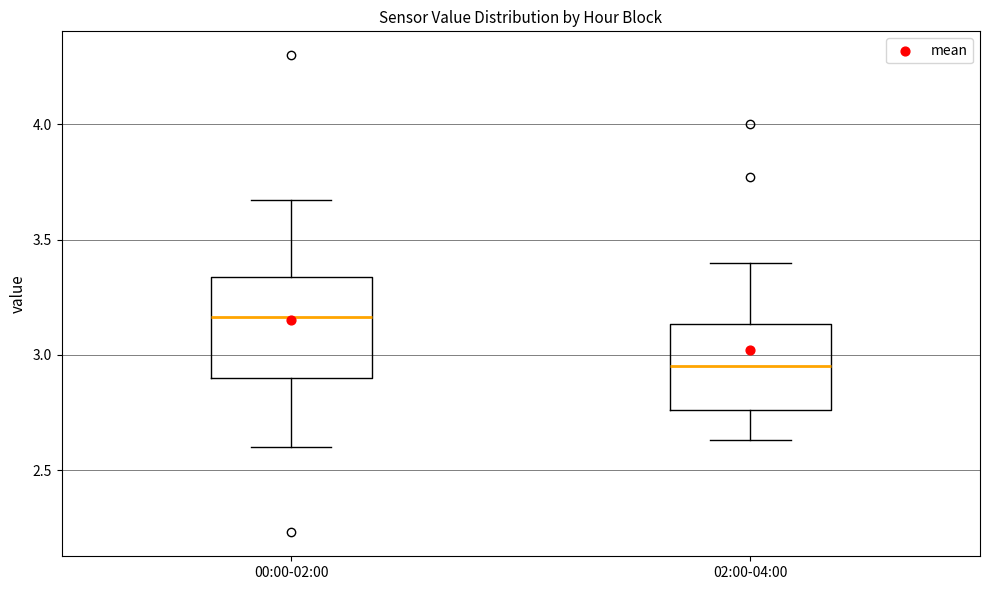

Which box is the tallest, from its lower edge to its upper edge?

00:00-02:00